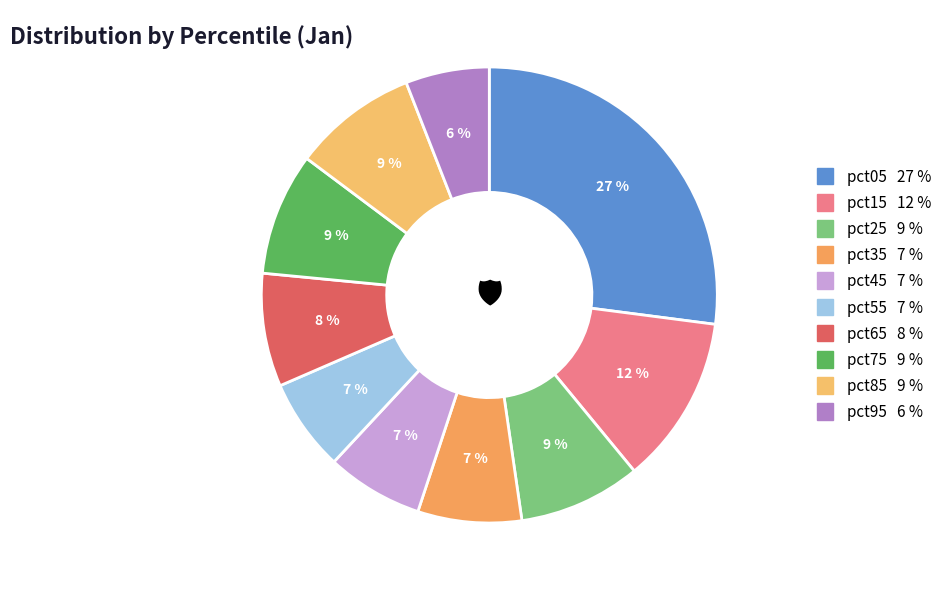

To the nearest percent, what portion does pct05 represent?

27%